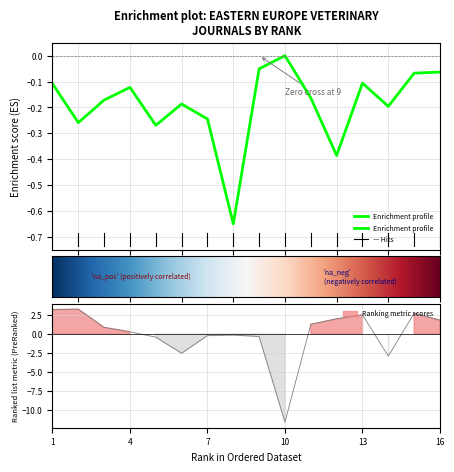

Count the number of categories in the chart.

16